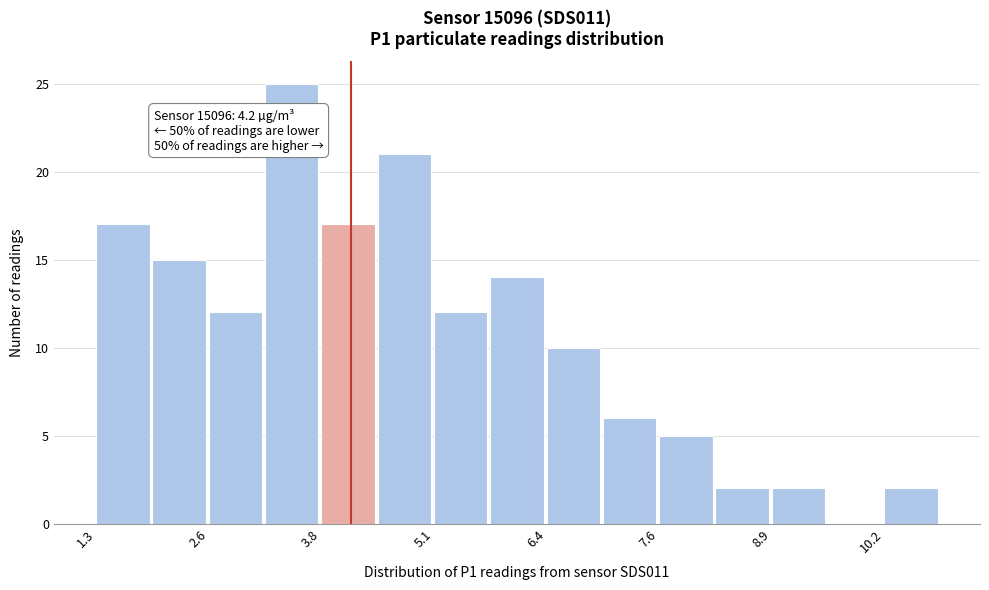

Around what value on the x-axis is the tallest bar? Give the approximate position of its centre, as read against the axis.

3.6